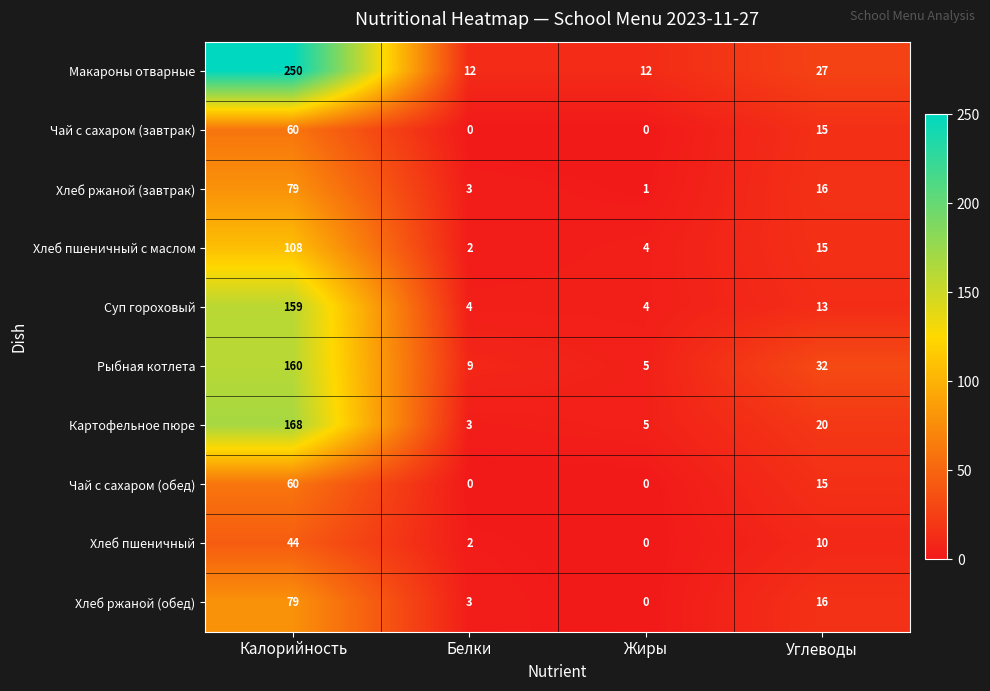

What is the maximum value shown in the chart?

250